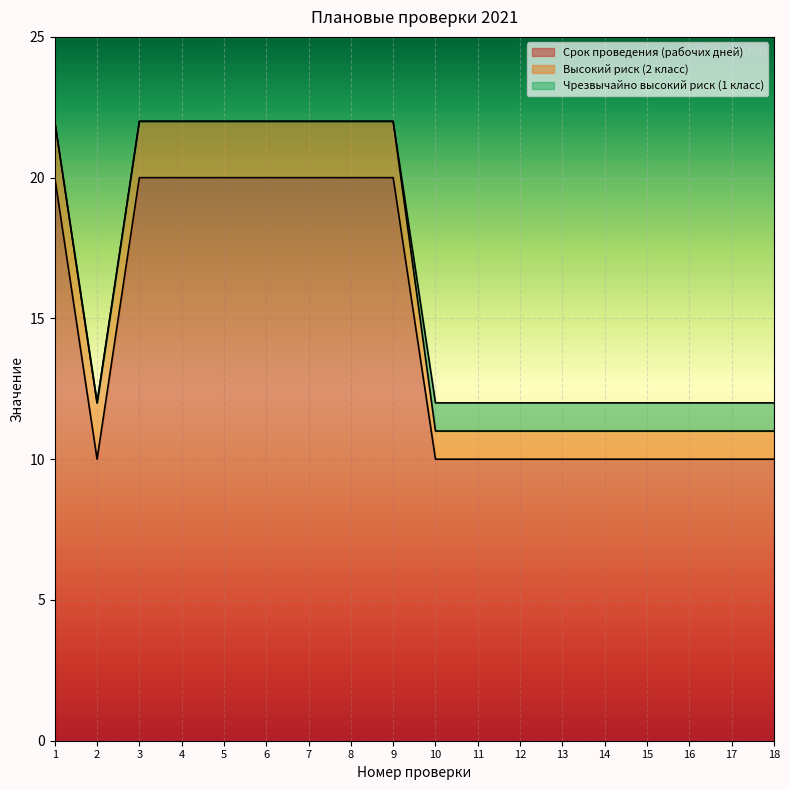

Which category has the lowest value in the Высокий риск (2 класс) series?

10